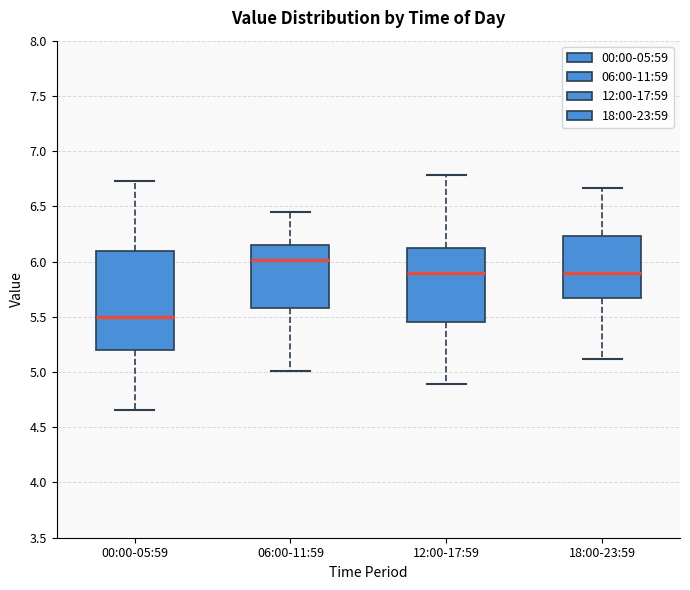

Which box's median line is the lowest?

00:00-05:59